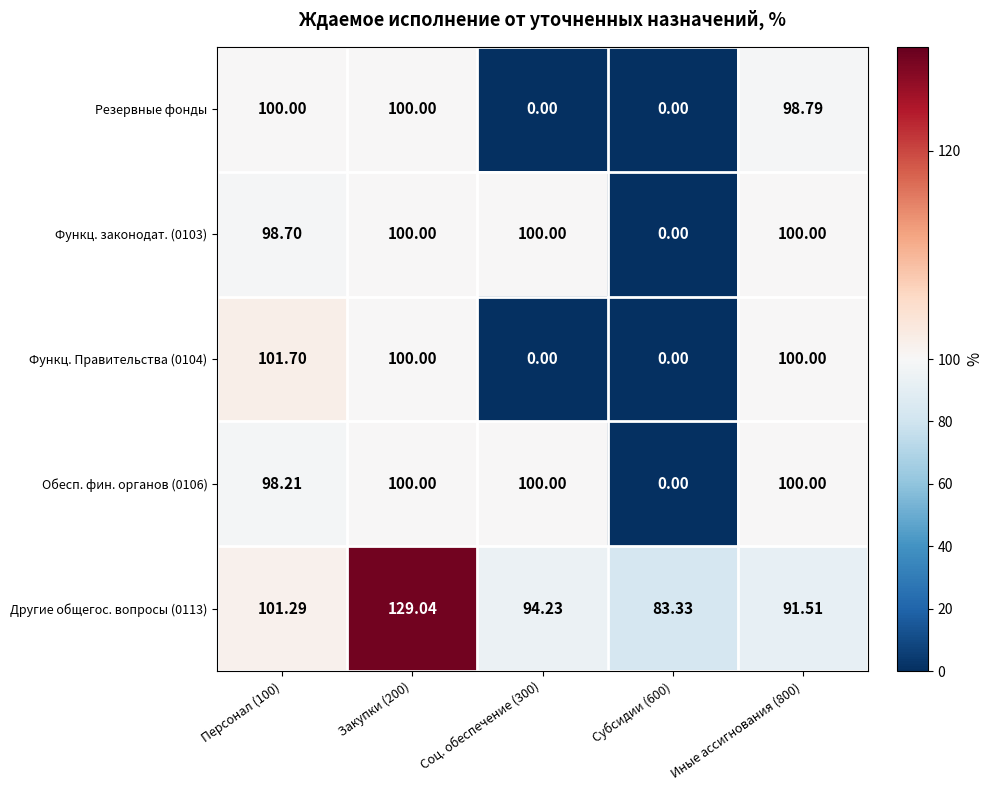

Is the value of Другие общегос. вопросы (0113) at Закупки (200) greater than the value of Обесп. фин. органов (0106) at Закупки (200)?

Yes